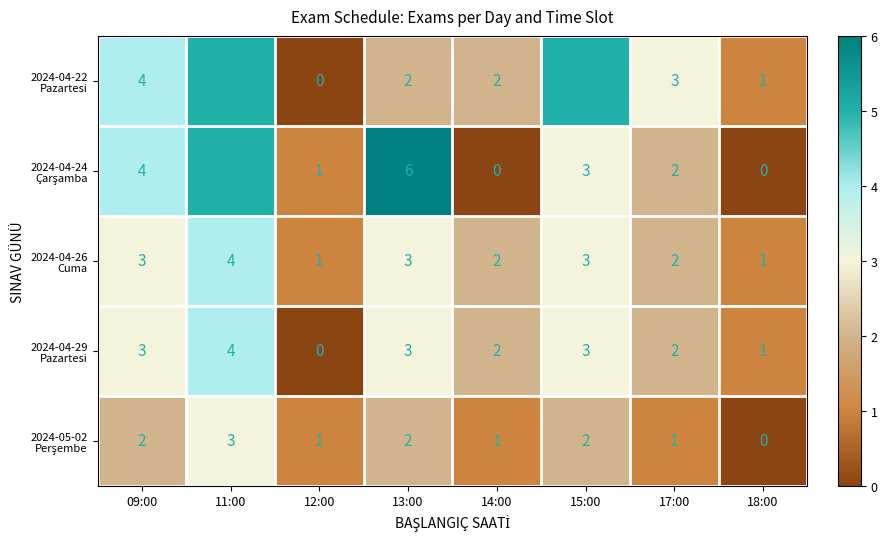

At how many categories does at least one series exceed 0?

8